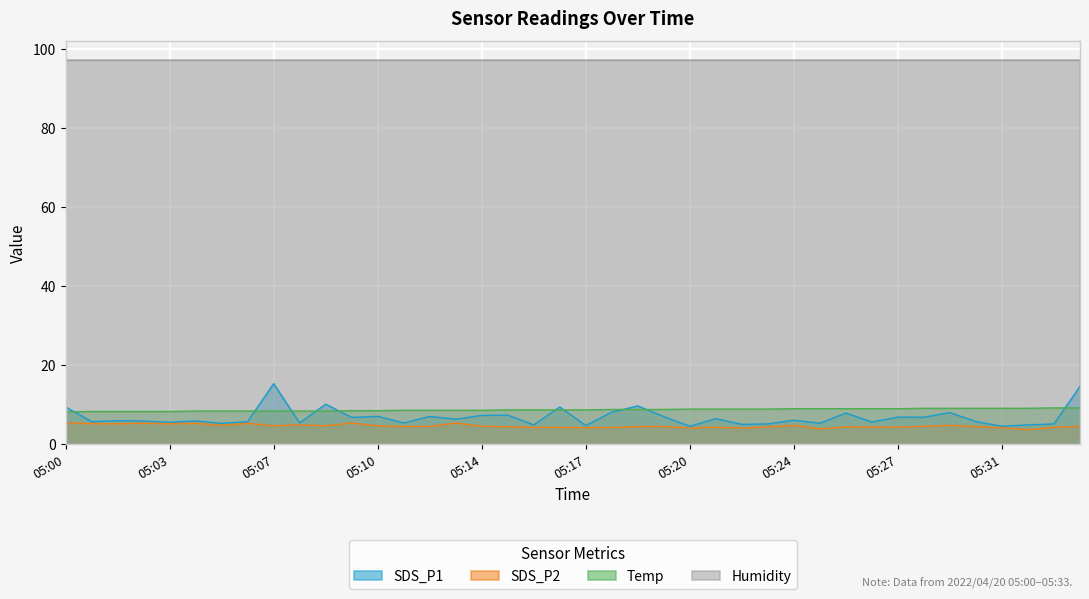

The value of SDS_P1 at 05:06 is 8.1. True or false?

False